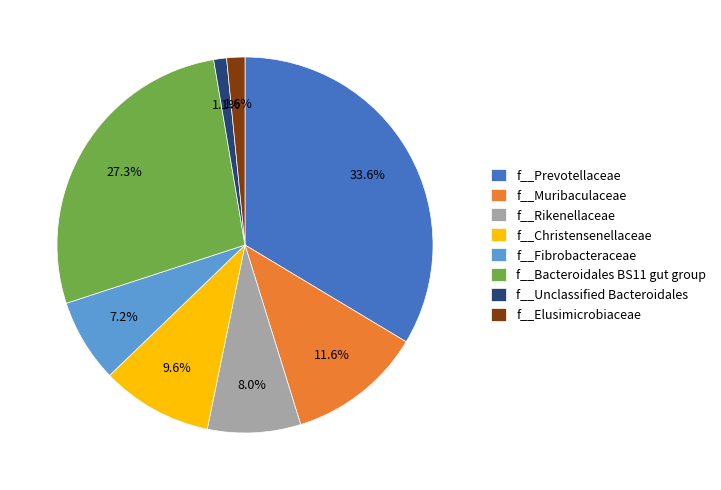

Is it true that f__Unclassified Bacteroidales is 1% of the pie?

True